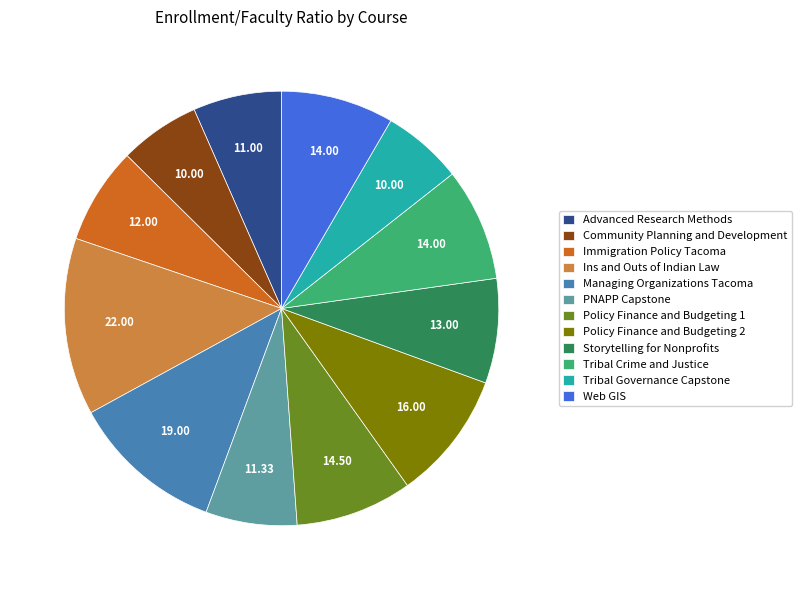

Count the number of slices in the pie.

12